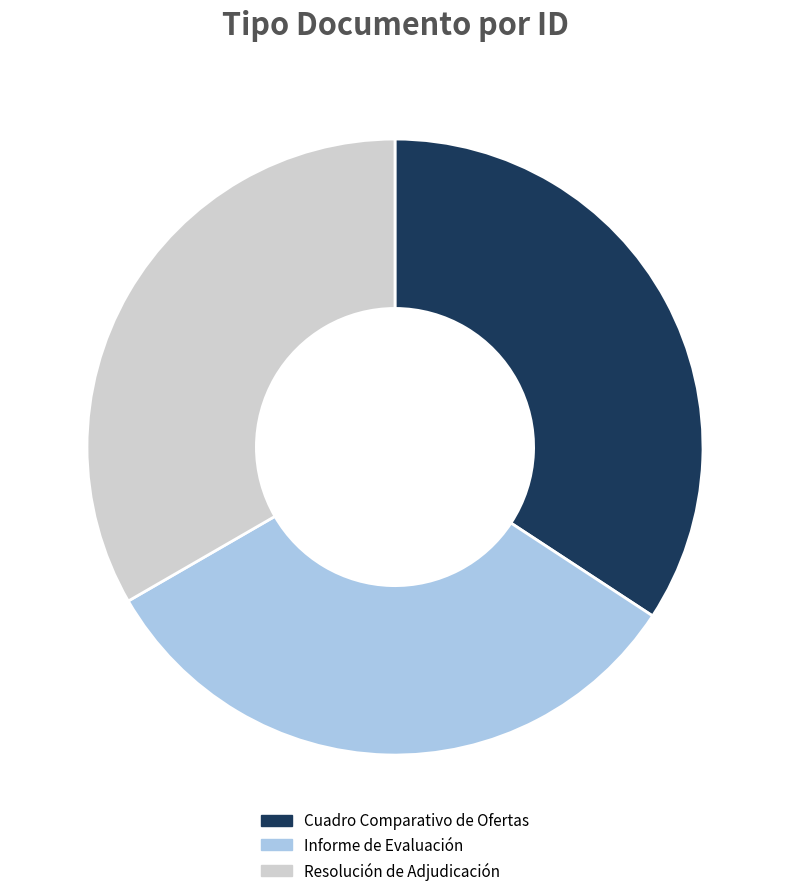

Approximately how many times larger is the value at Informe de Evaluación compared to Resolución de Adjudicación?

1.0